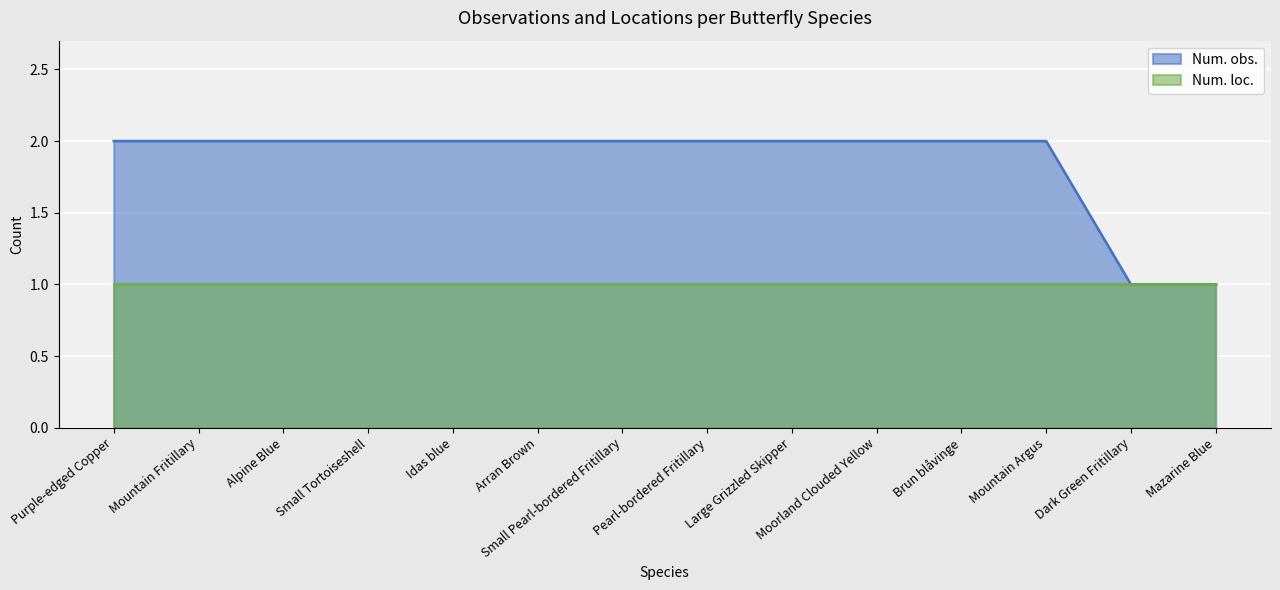

Where is the data nearest to the value 1?

Dark Green Fritillary